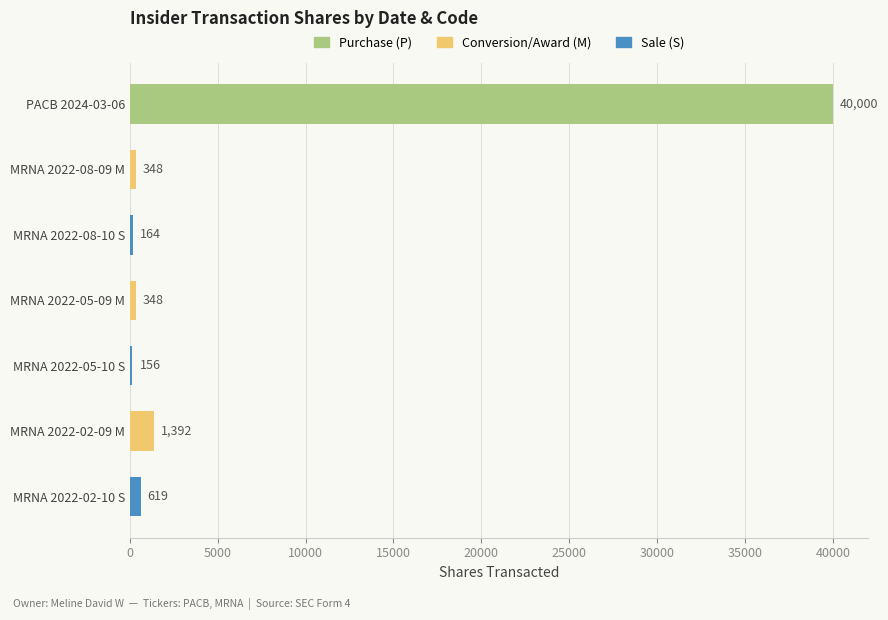

Reading top to bottom, extract all data points from this chart.

PACB 2024-03-06=40000	MRNA 2022-08-09 M=348	MRNA 2022-08-10 S=164	MRNA 2022-05-09 M=348	MRNA 2022-05-10 S=156	MRNA 2022-02-09 M=1392	MRNA 2022-02-10 S=619